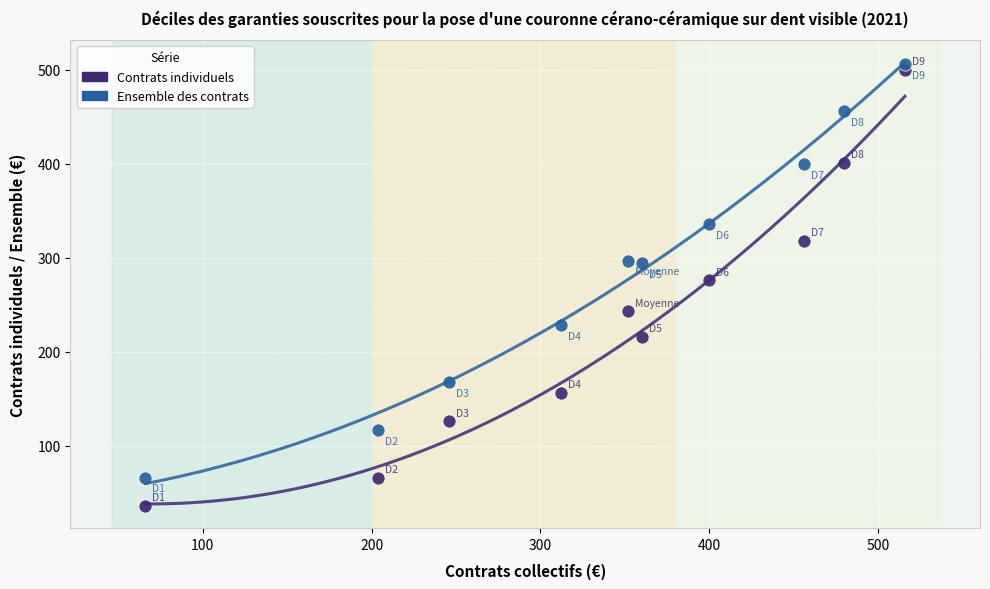

Which series reaches the maximum Y coordinate?

Ensemble des contrats